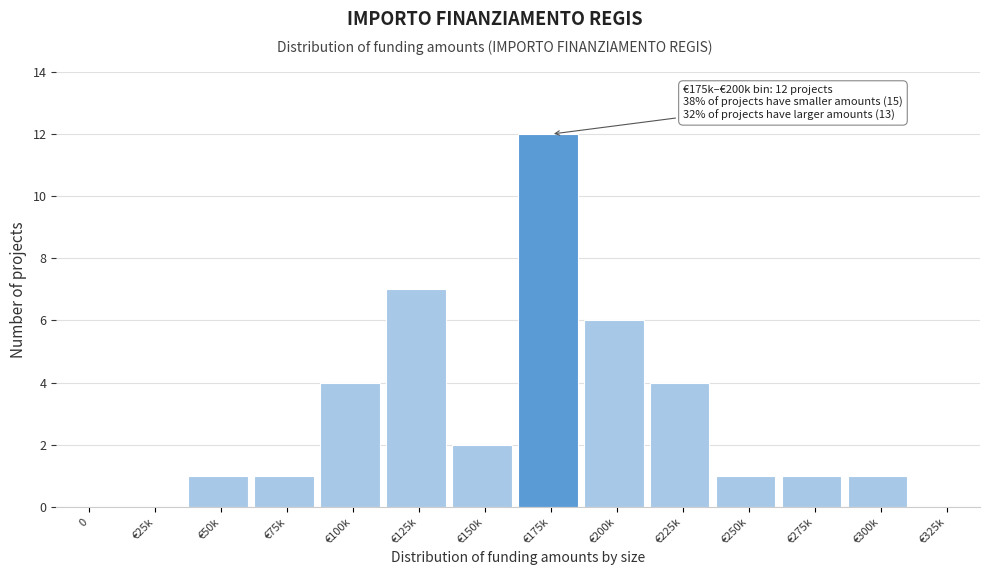

Reading right to left, what are all the values shown in this chart?

€325k=0	€300k=1	€275k=1	€250k=1	€225k=4	€200k=6	€175k=12	€150k=2	€125k=7	€100k=4	€75k=1	€50k=1	€25k=0	0=0